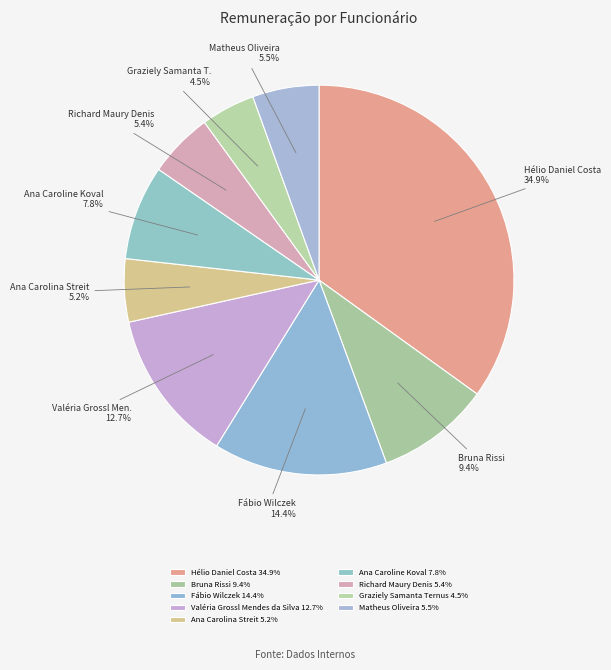

How many slices are in this pie chart?

9